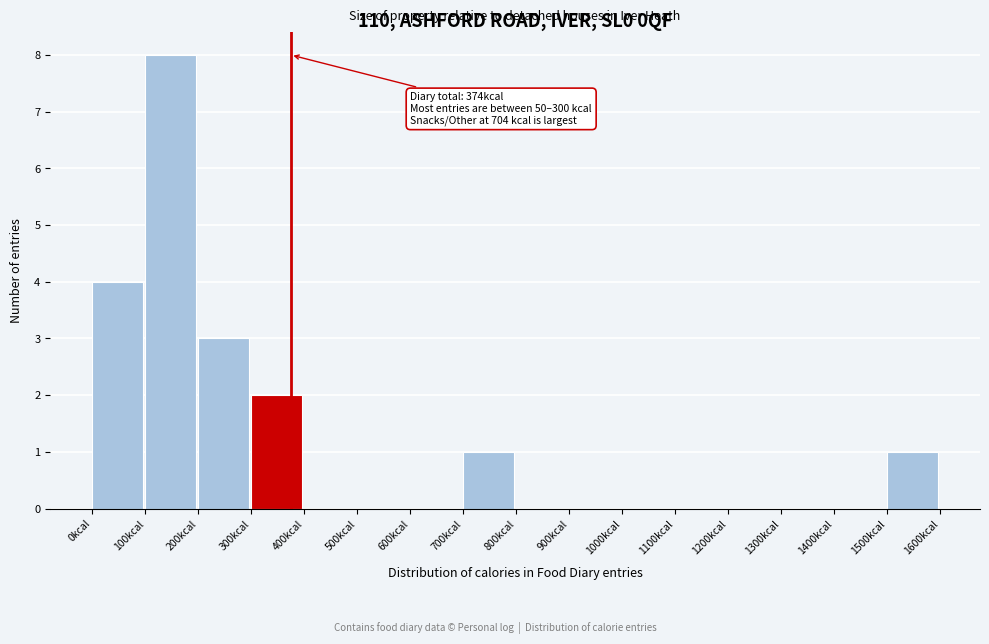

Over which range of the x-axis is the bar tallest?

100 to 200